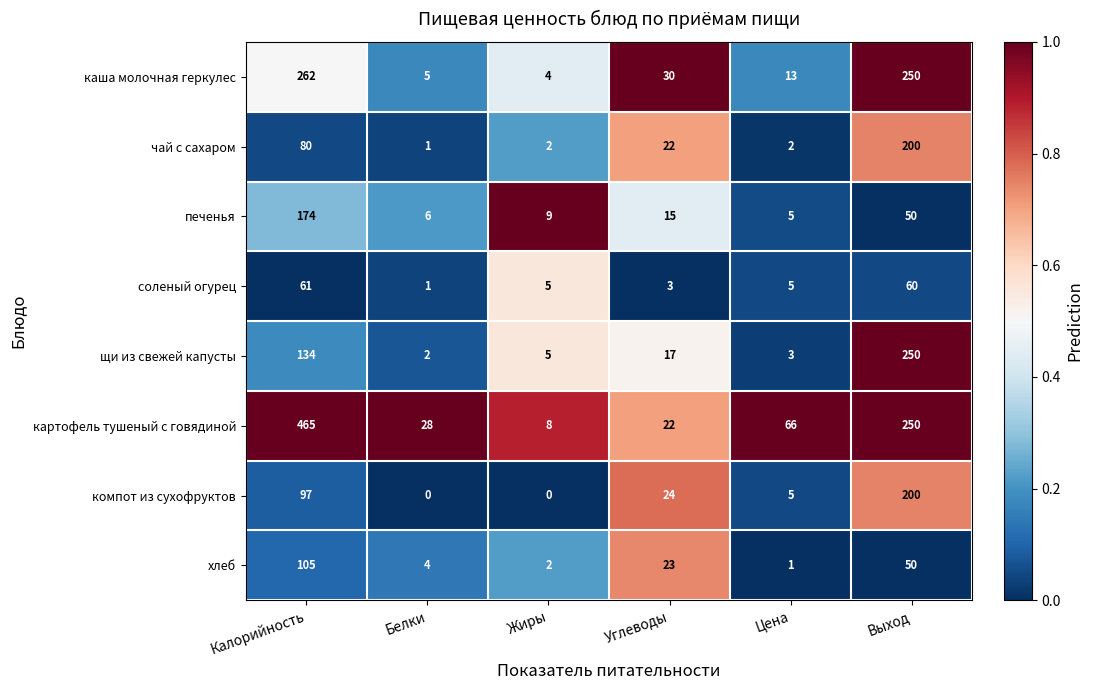

Which series has the largest range (max minus min)?

картофель тушеный с говядиной